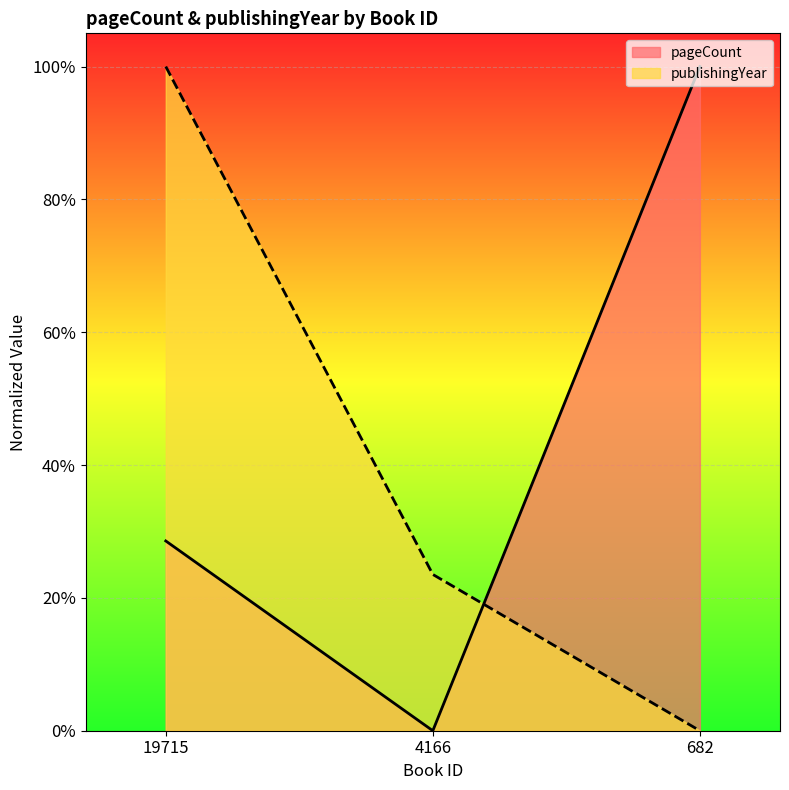

How many values in publishingYear are above zero?

2